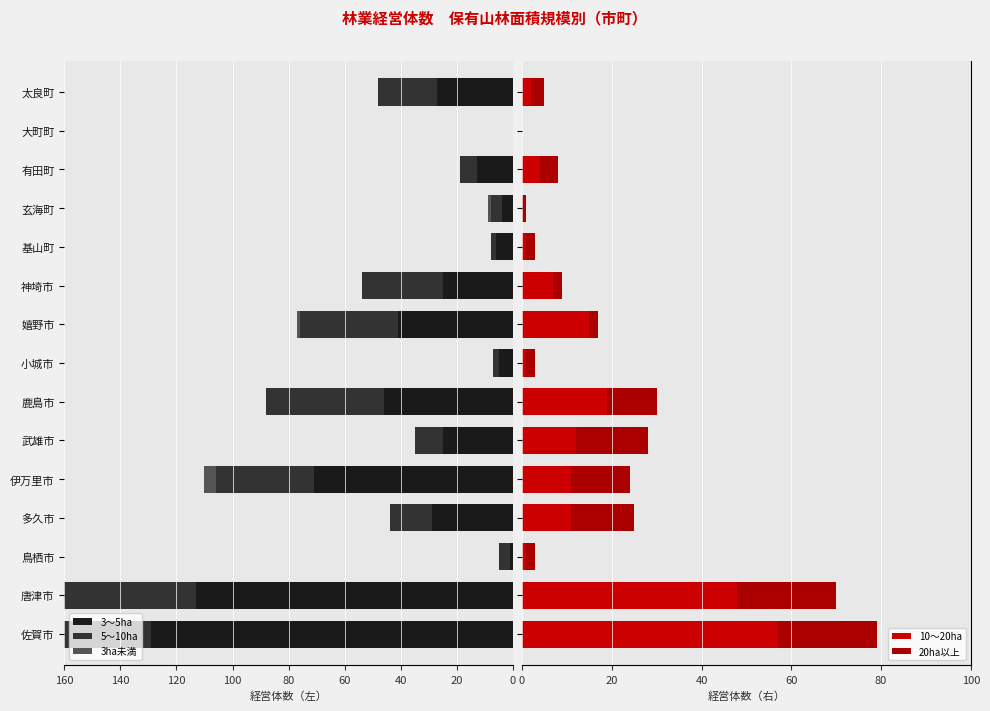

Which series has the largest range (max minus min)?

3～5ha